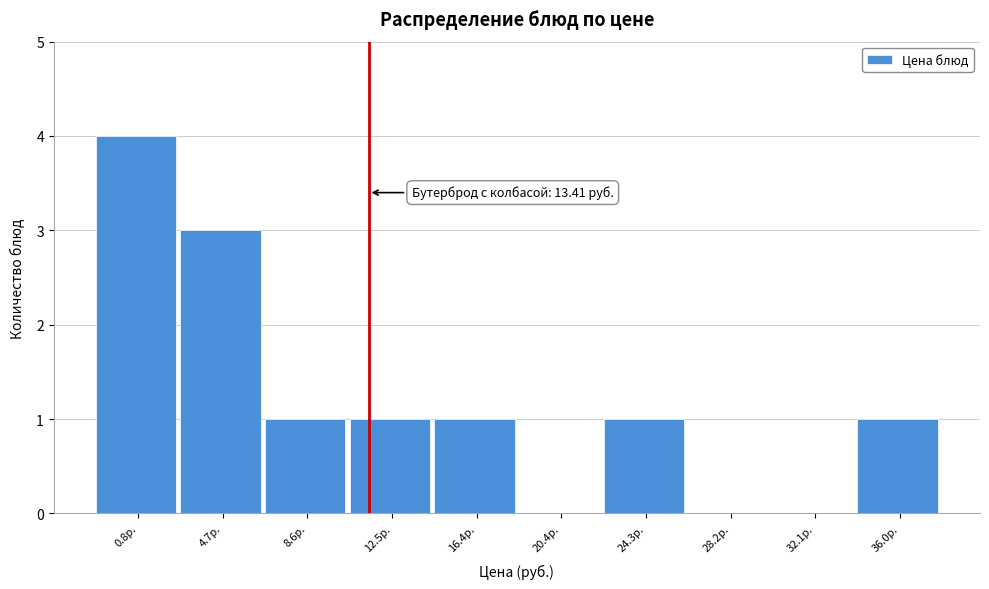

Reading left to right, extract all data points from this chart.

0.8р.=4	4.7р.=3	8.6р.=1	12.5р.=1	16.4р.=1	20.4р.=0	24.3р.=1	28.2р.=0	32.1р.=0	36.0р.=1